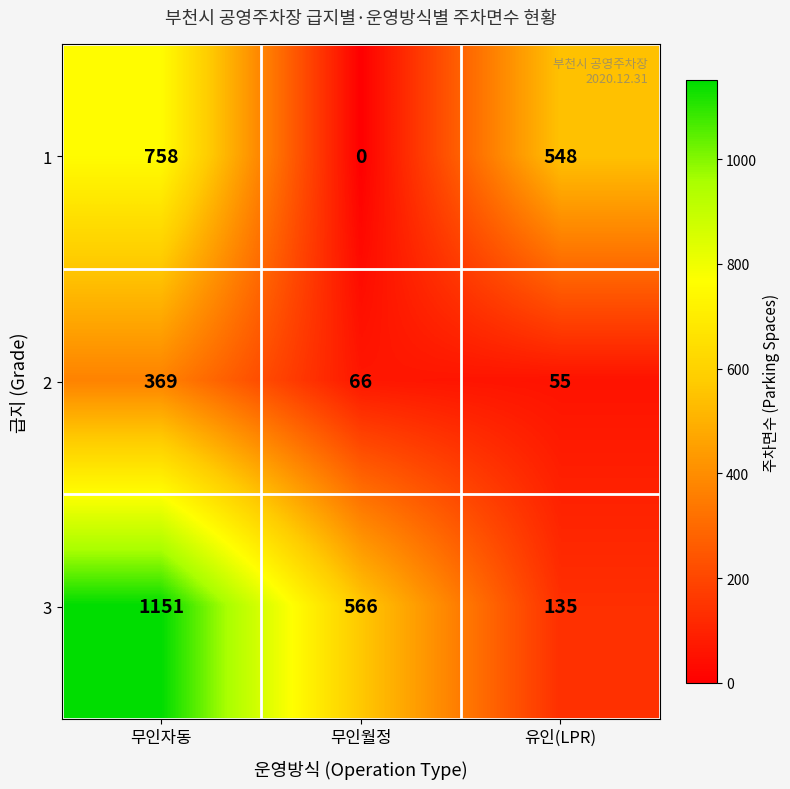

What is the spread (max minus min) of values at 유인(LPR)?

493